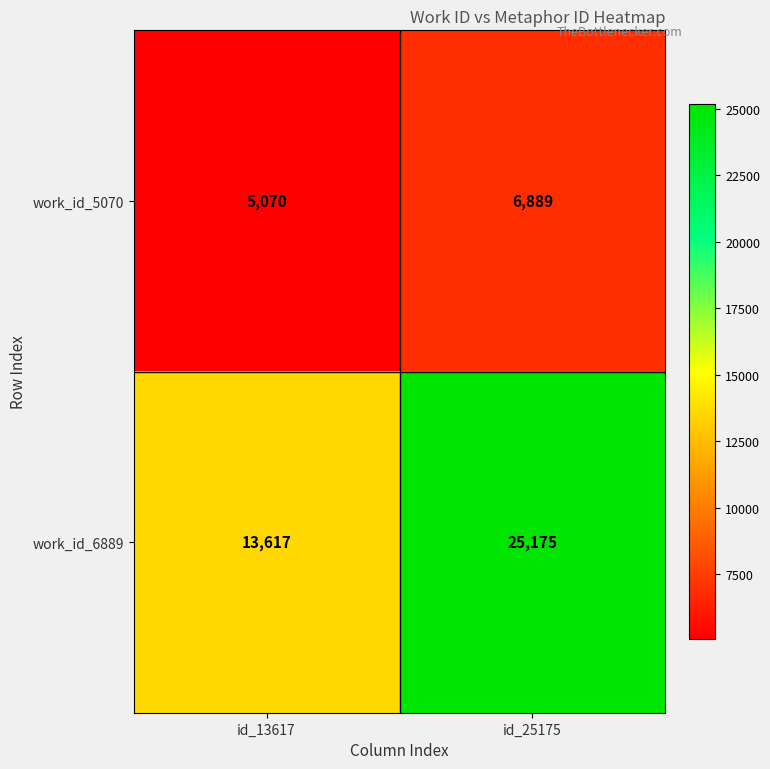

What is the total value across all series at id_25175?

32064